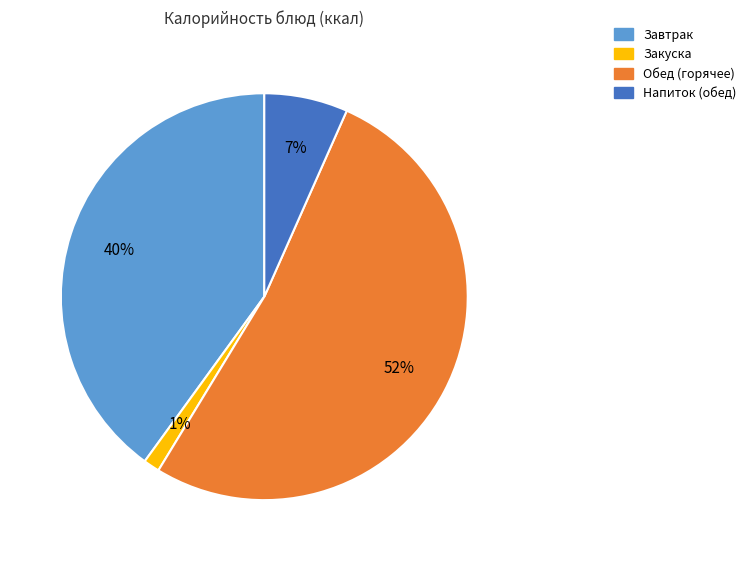

Does any single category account for the majority?

Yes